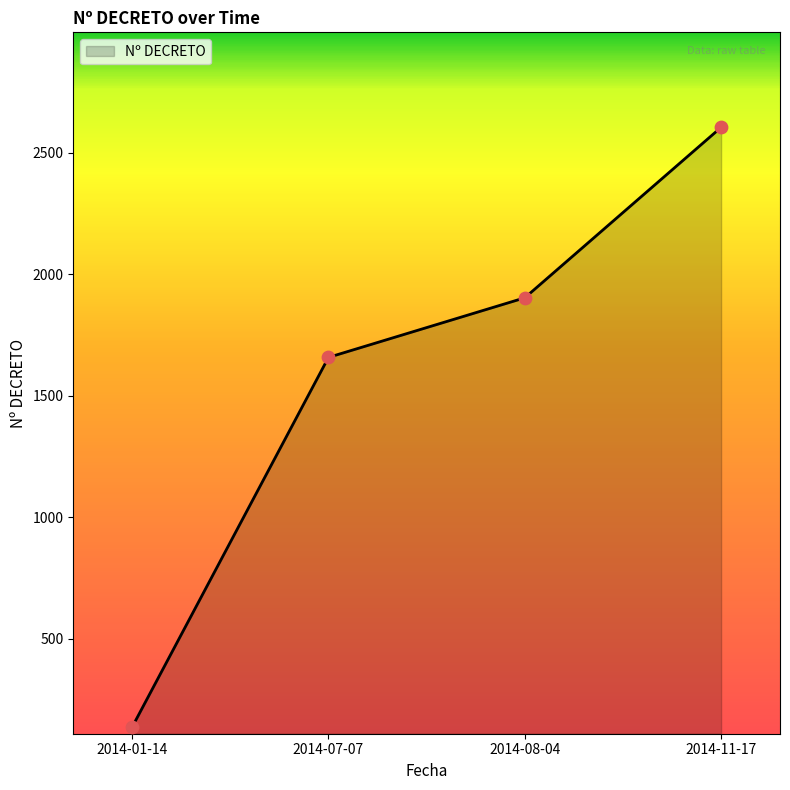

What is the change in value from 2014-07-07 to 2014-11-17?

+946